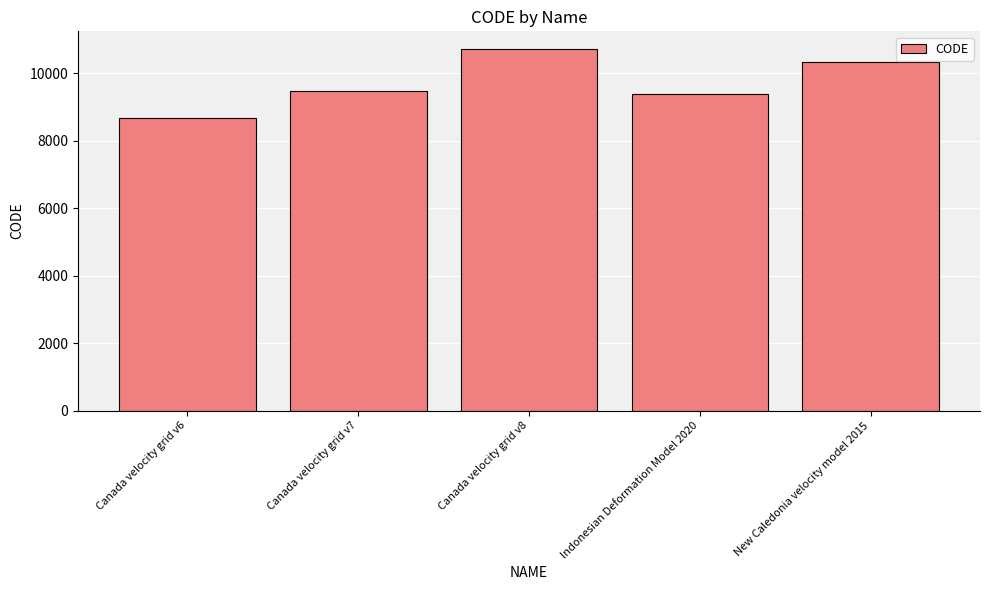

The value at New Caledonia velocity model 2015 is 3337. True or false?

False